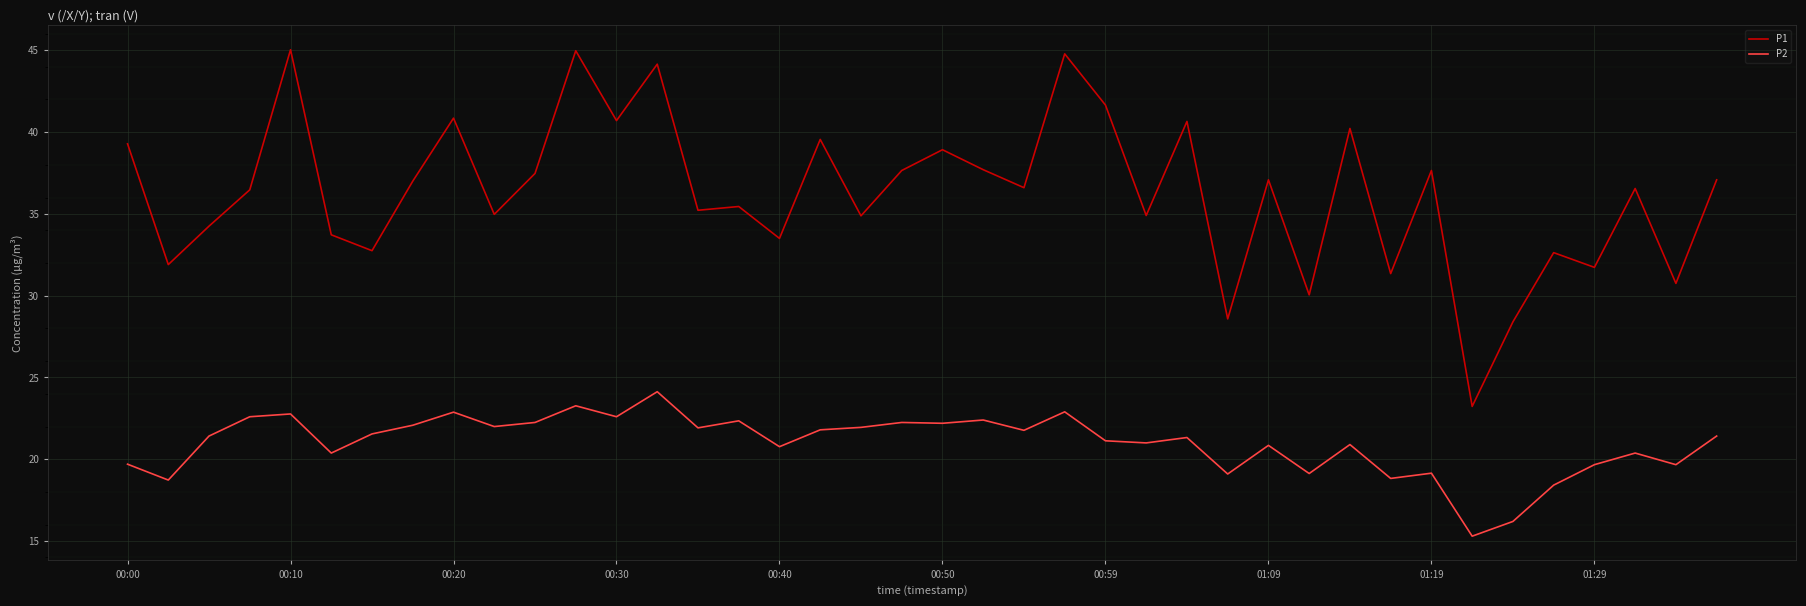

True or false: P1 and P2 cross at least once.

False